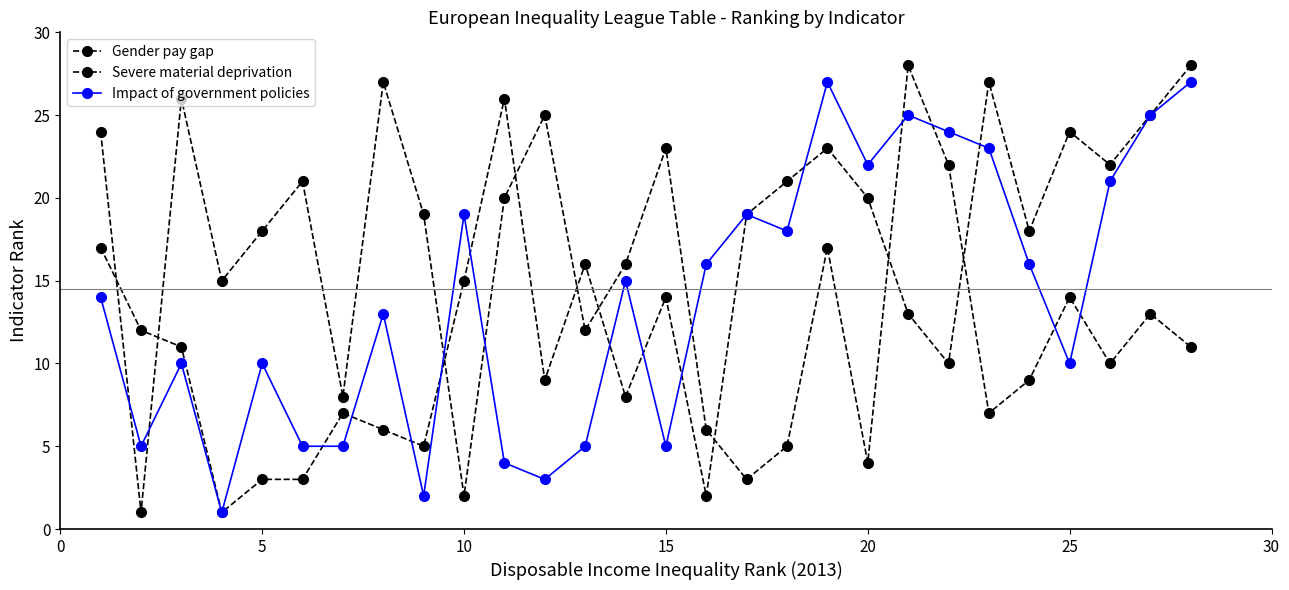

Which series ends up on top after the final intersection of Gender pay gap and Severe material deprivation?

Severe material deprivation